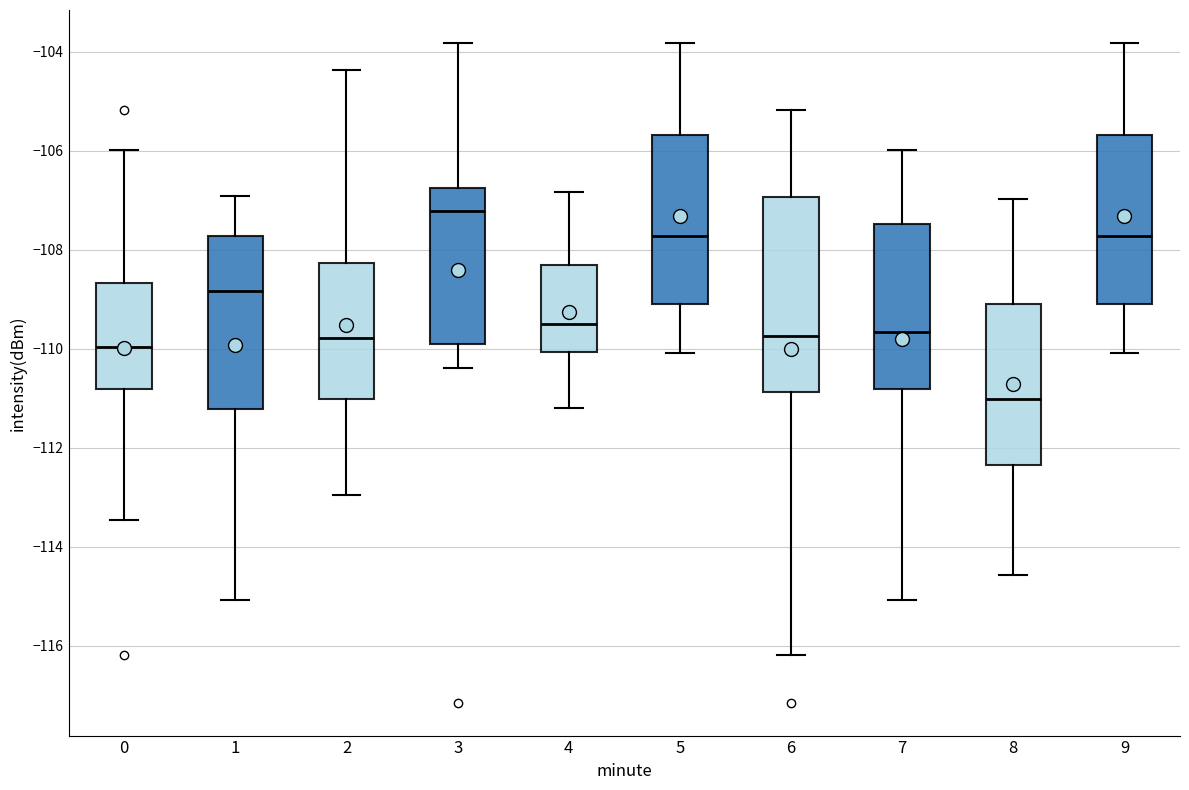

Which box is the tallest, from its lower edge to its upper edge?

6